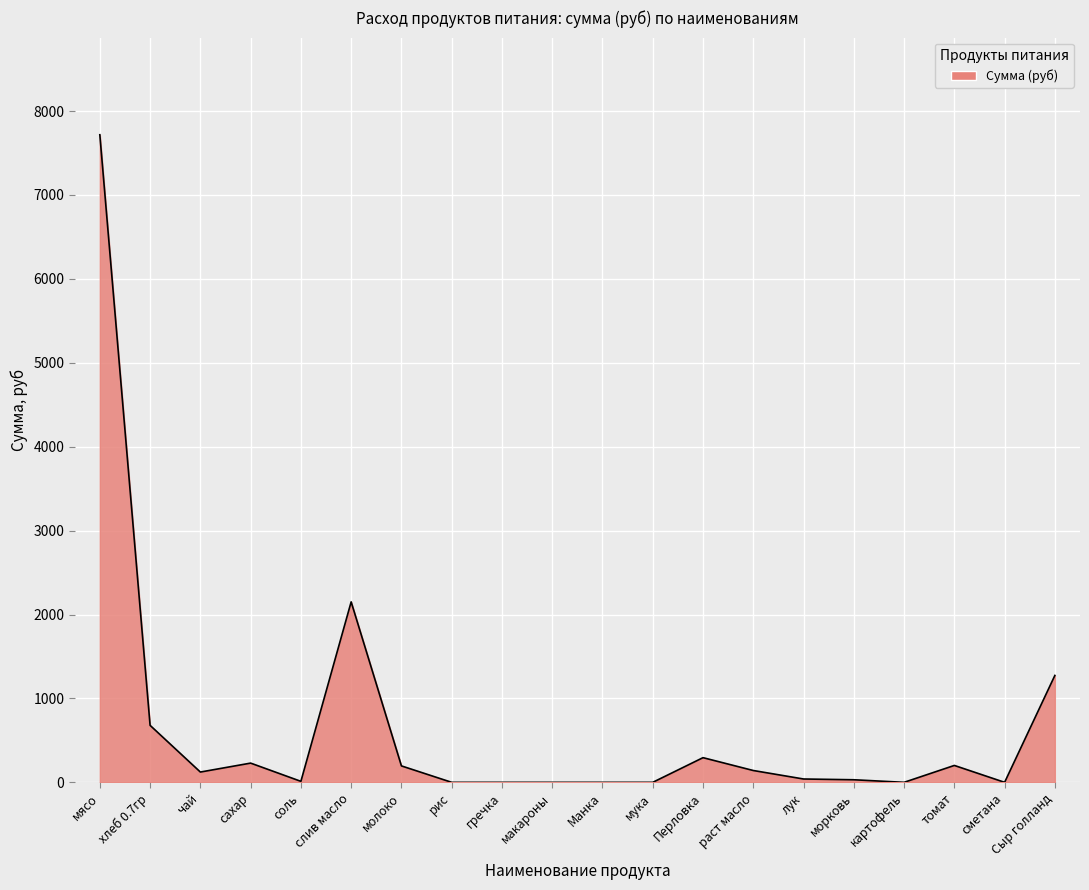

The value at макароны is 0.0. True or false?

True